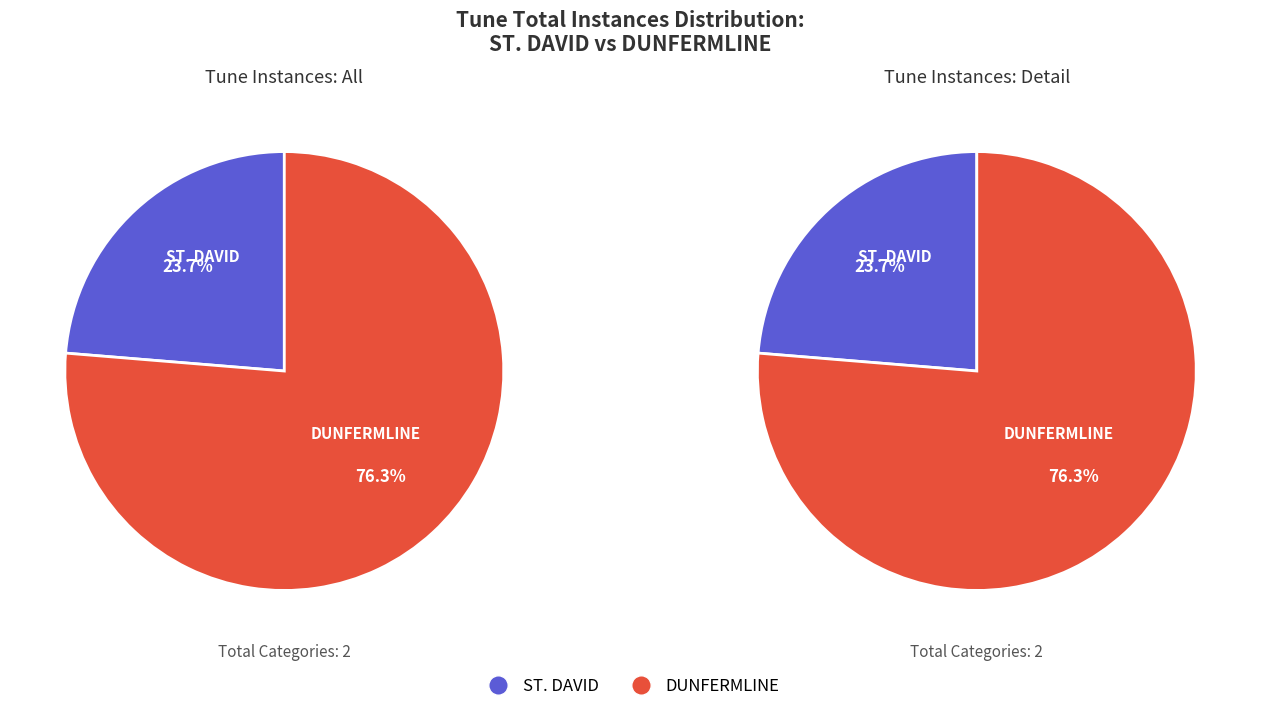

Which category accounts for the majority?

DUNFERMLINE